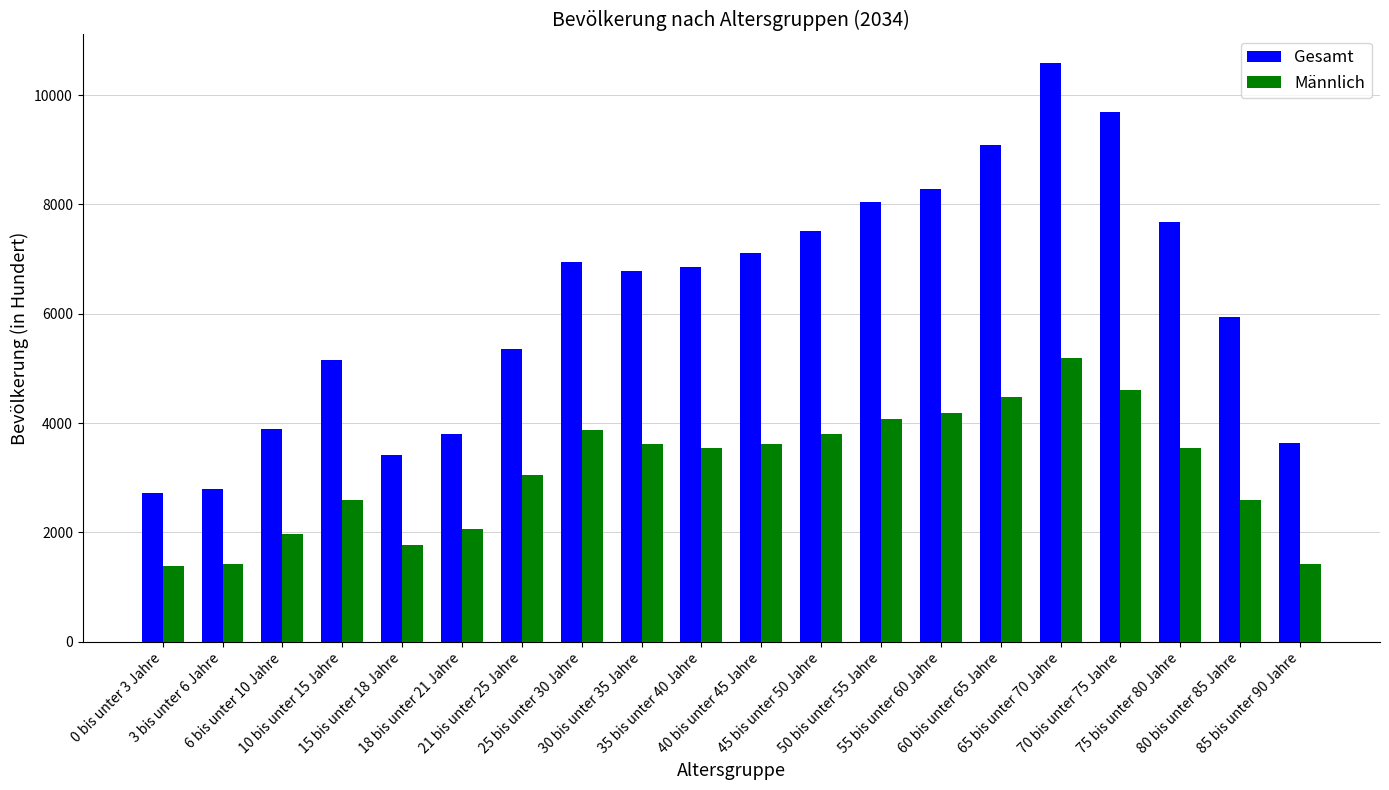

What is the label of the 7th bar from the right?

55 bis unter 60 Jahre